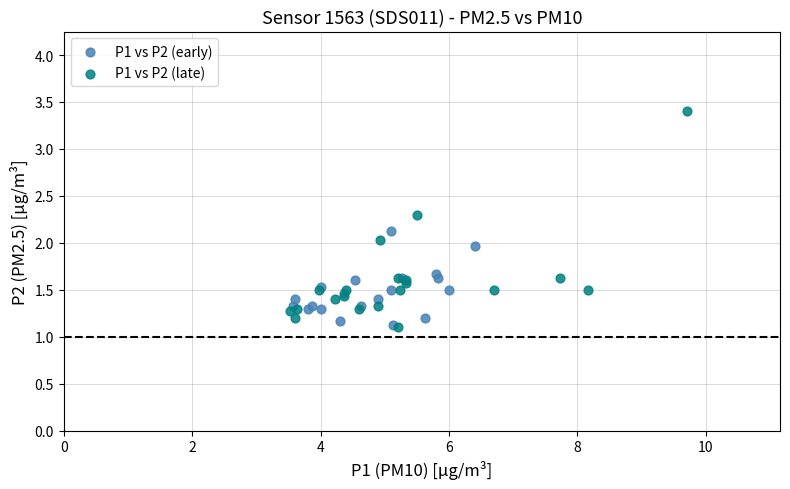

Which series reaches the maximum Y coordinate?

P1 vs P2 (late)